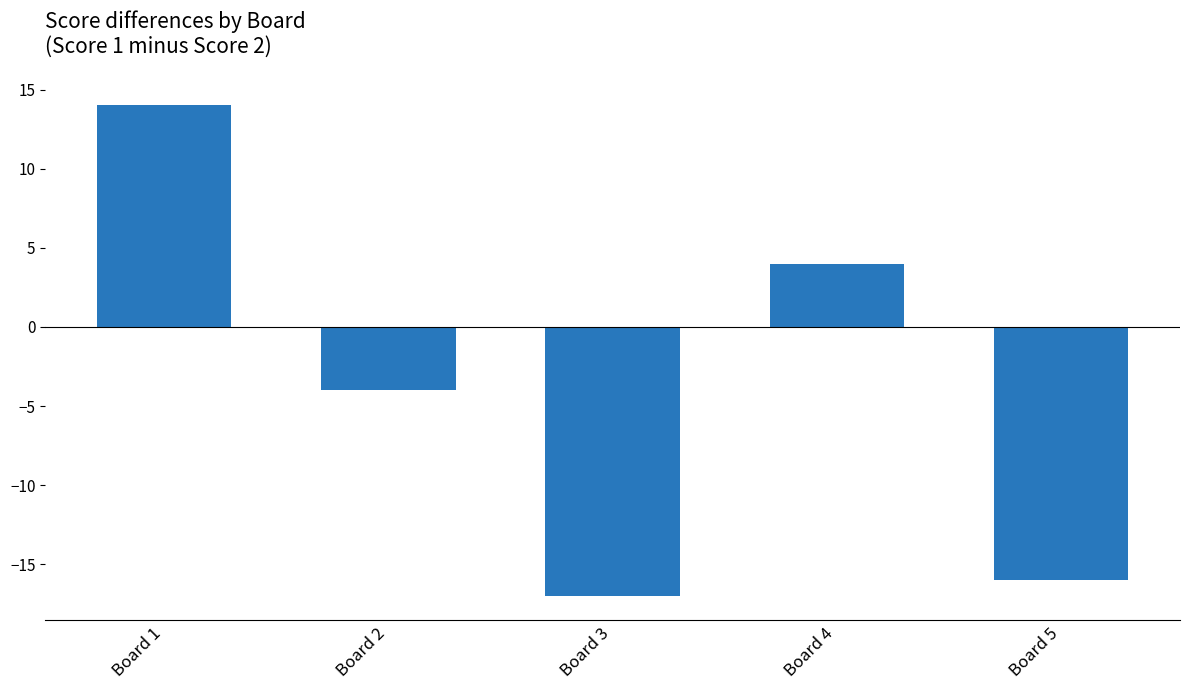

What is the difference between the maximum and second lowest values?

30